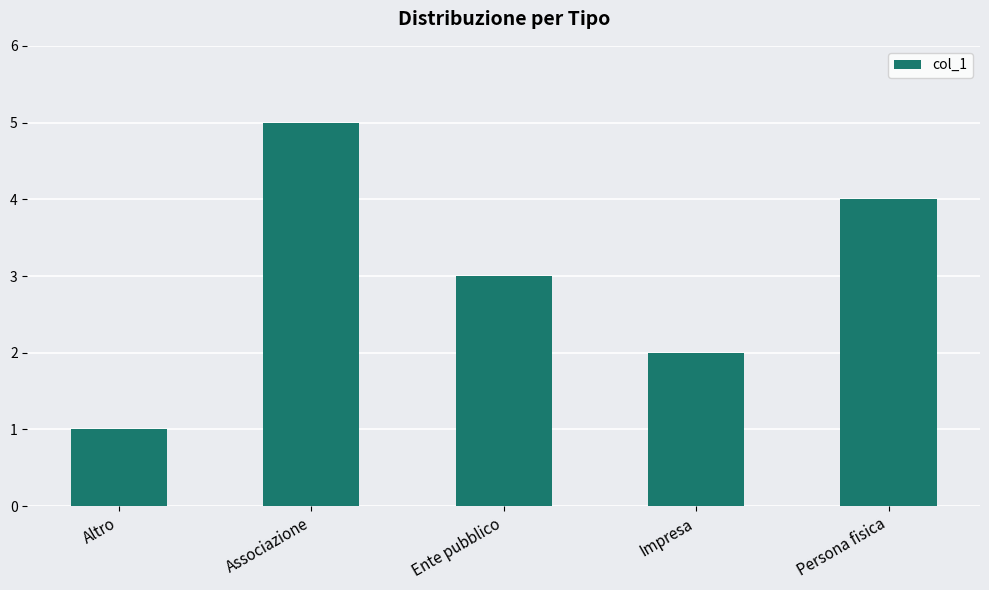

The value at Persona fisica is 2. True or false?

False